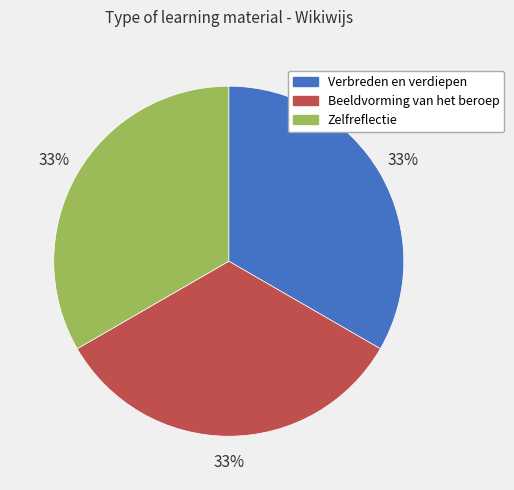

Approximately how many times larger is the value at Verbreden en verdiepen compared to Beeldvorming van het beroep?

1.0